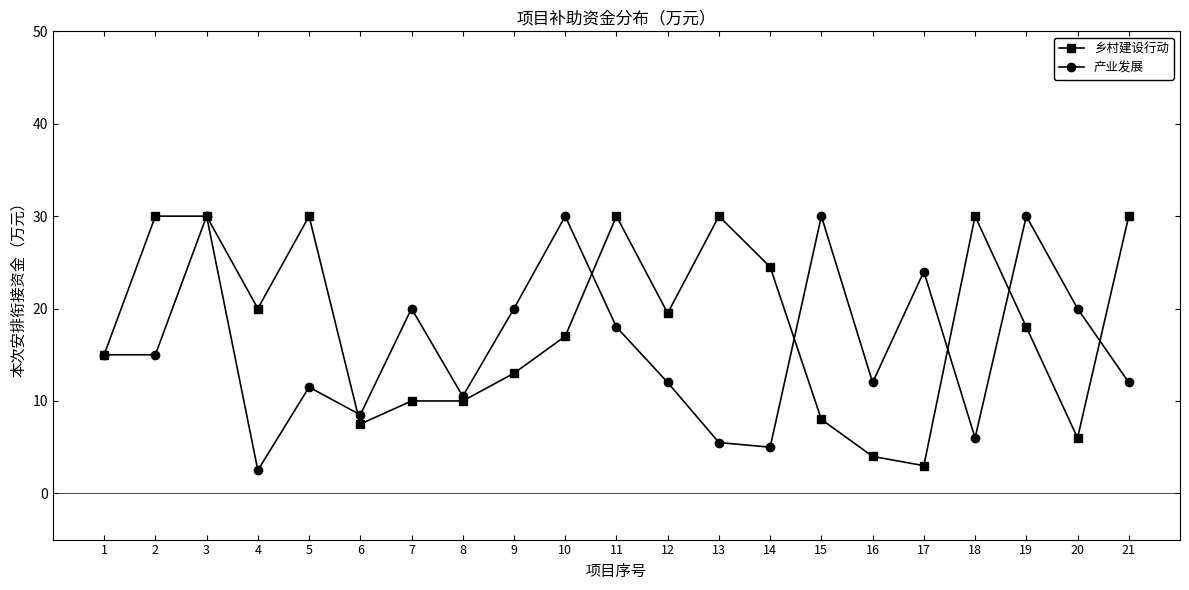

Which series has the largest total across all categories?

乡村建设行动